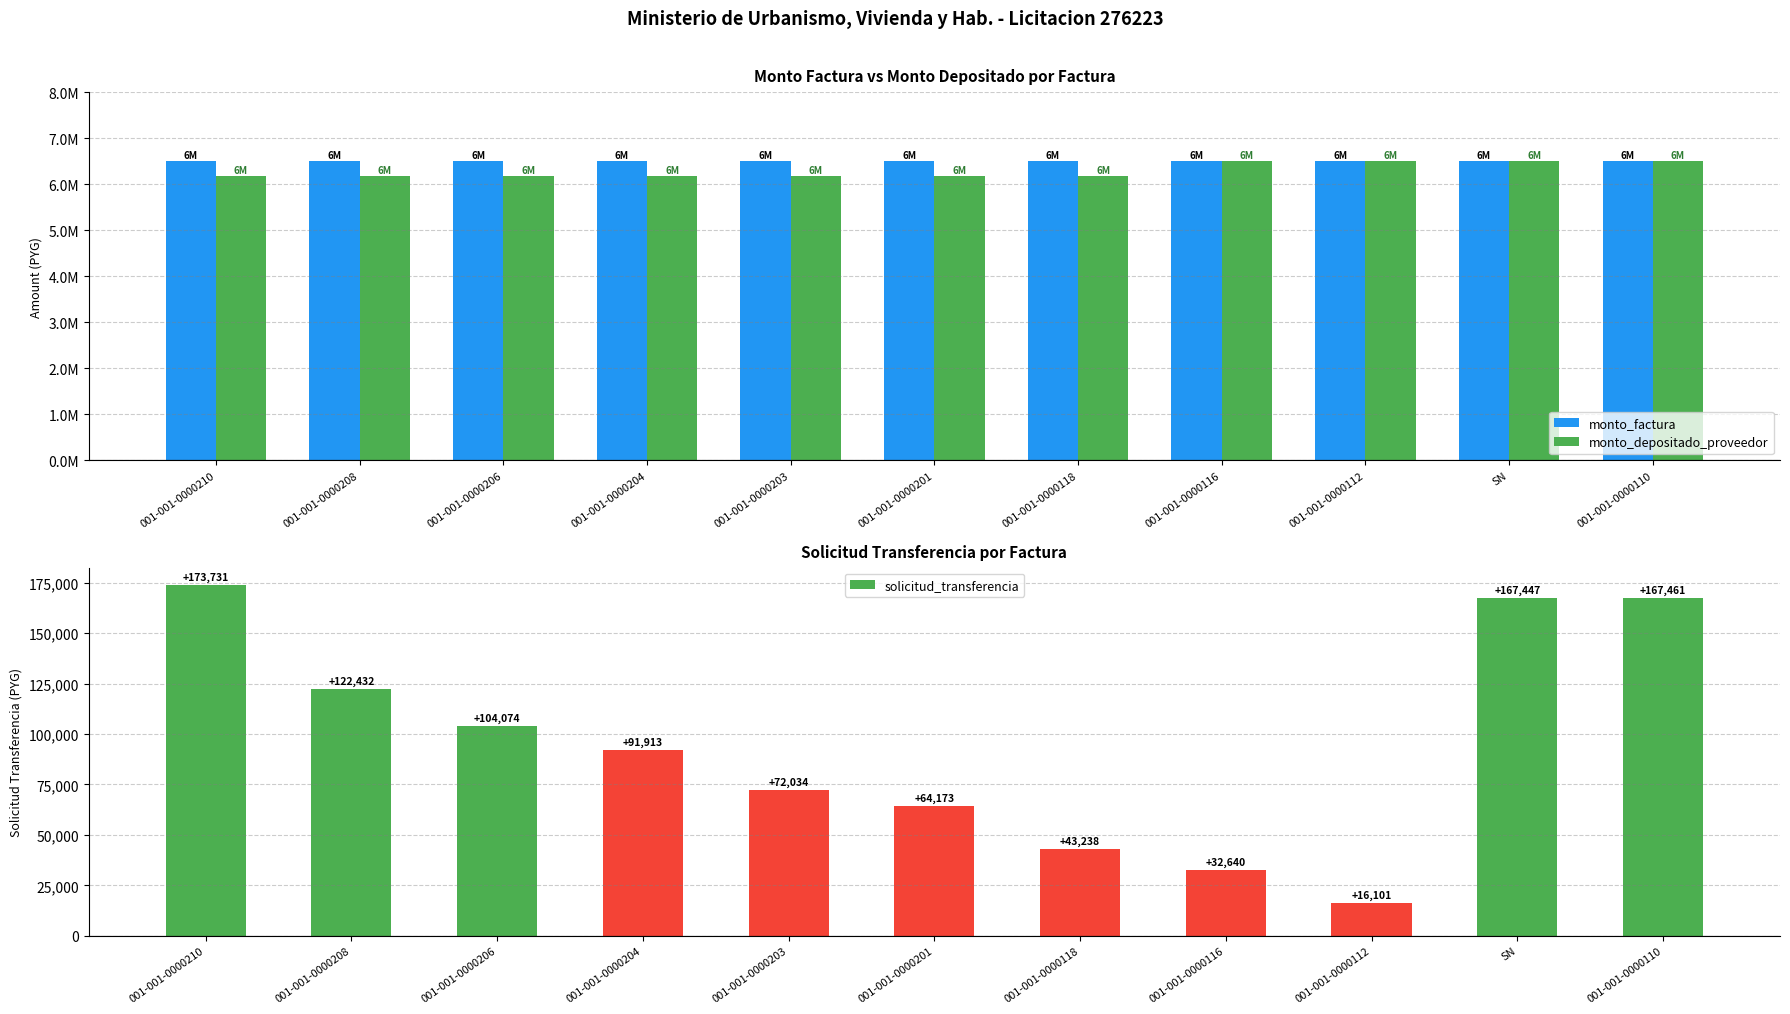

What position from the left is 001-001-0000206?

3